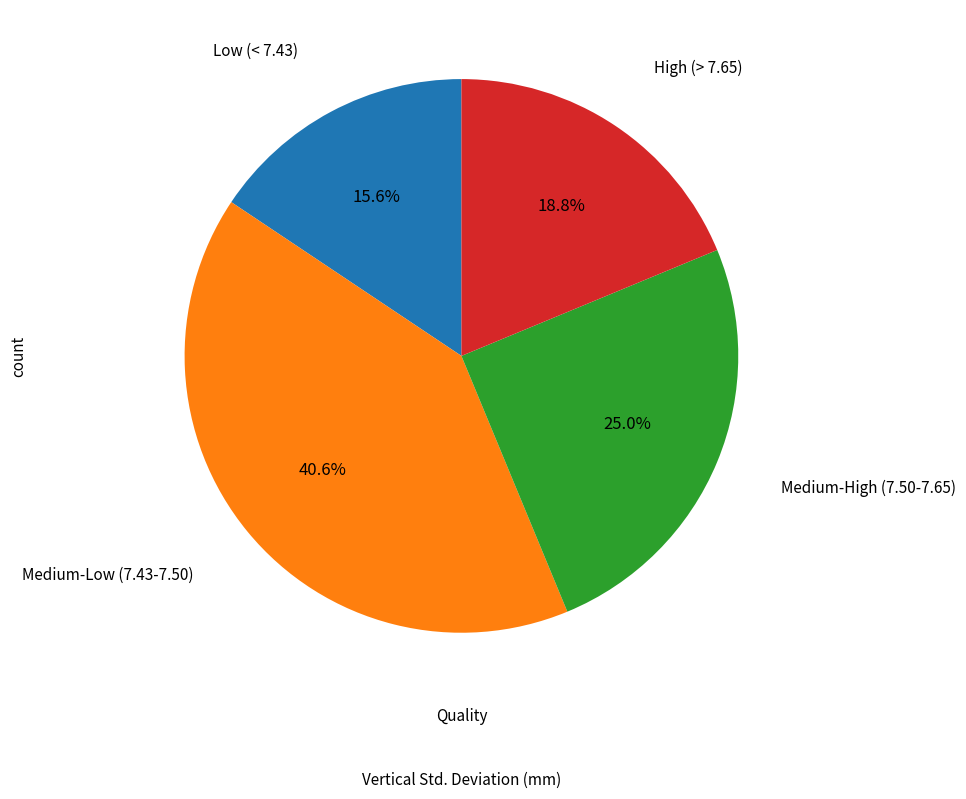

Does any single category account for the majority?

No